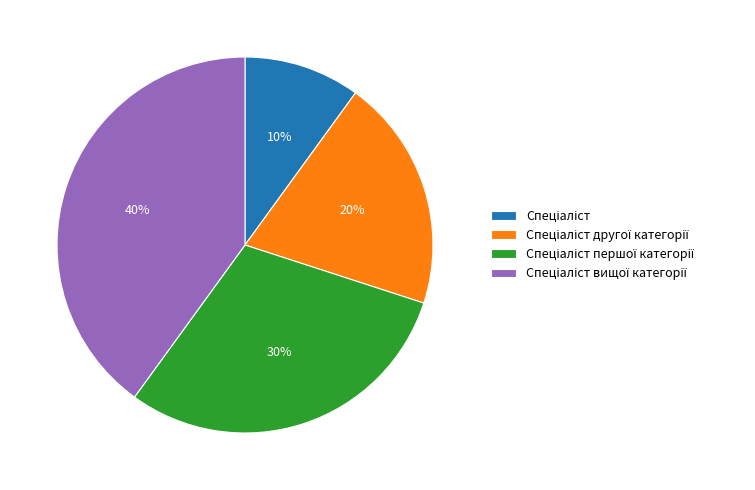

Is there a majority slice in this chart?

No